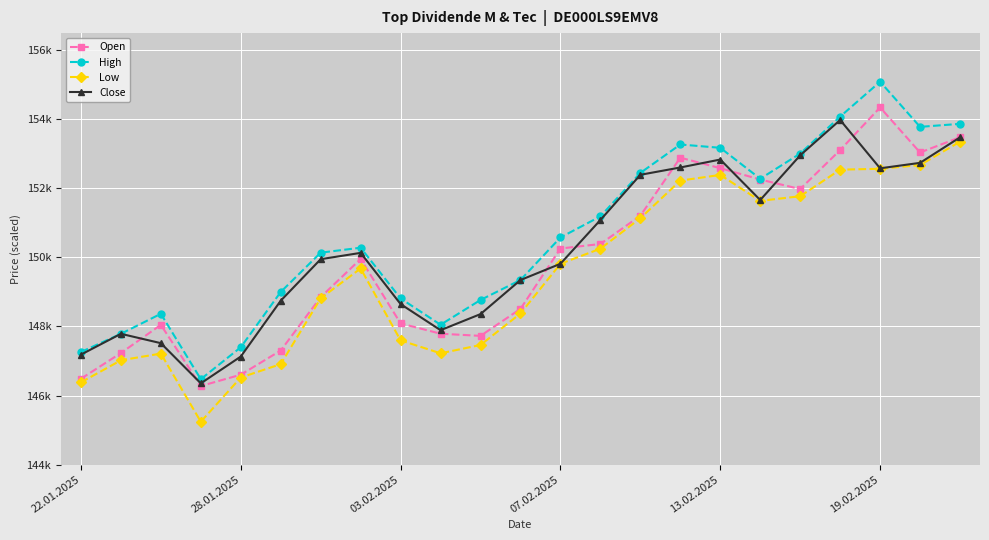

Does the chart have visible grid lines?

Yes